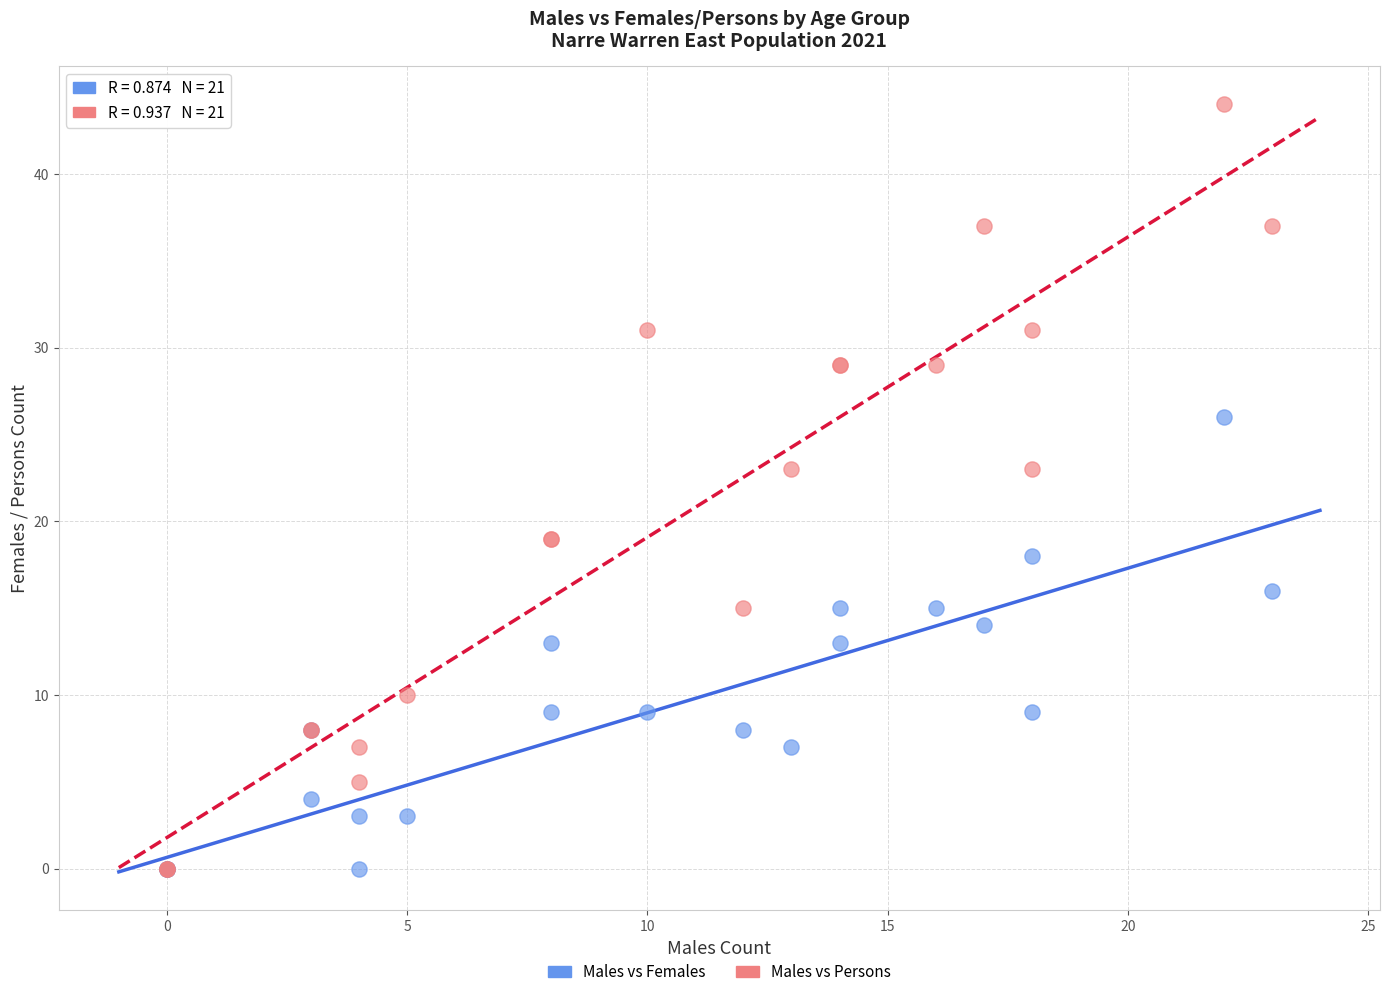

What are all the series names shown in the legend?

Males vs Females, Males vs Persons